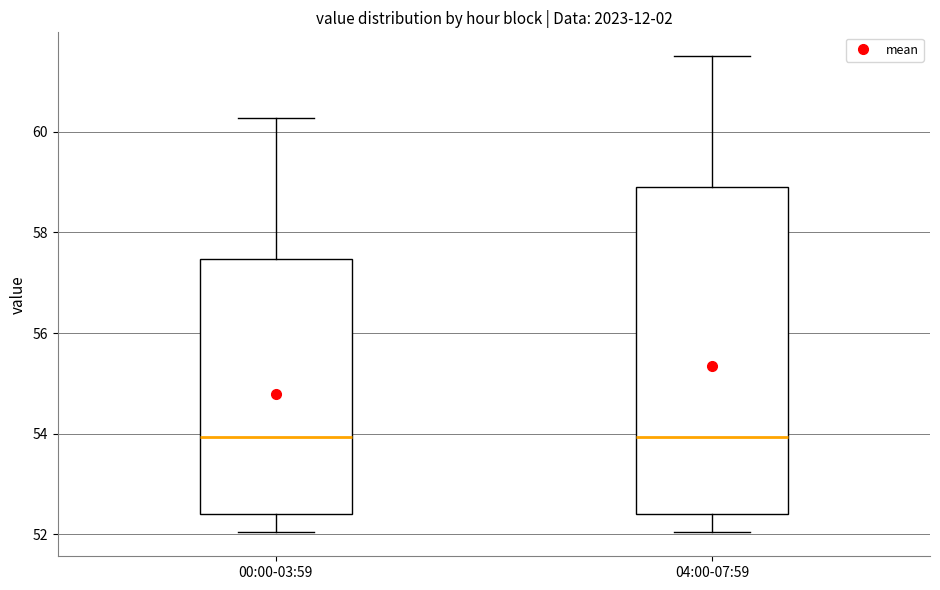

Reading left to right, transcribe this box plot: for each box, give where its median line is, the range the box spans, and where its two whiskers end, as read against the y-axis. The values are not printed on the chart, so give them approximately, as read against the axis.

00:00-03:59: median 54.0, box 52.4 to 57.4, whiskers 52.0 to 60.2
04:00-07:59: median 54.0, box 52.4 to 58.8, whiskers 52.0 to 61.6